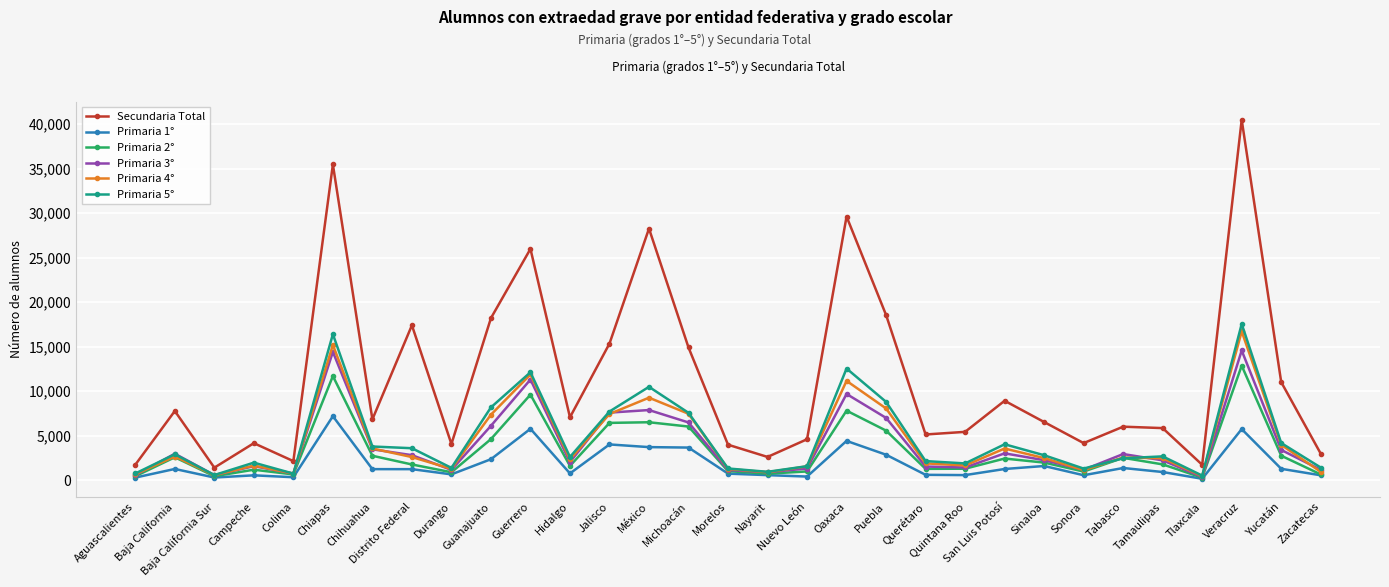

True or false: Primaria 4° and Secundaria Total cross at least once.

False